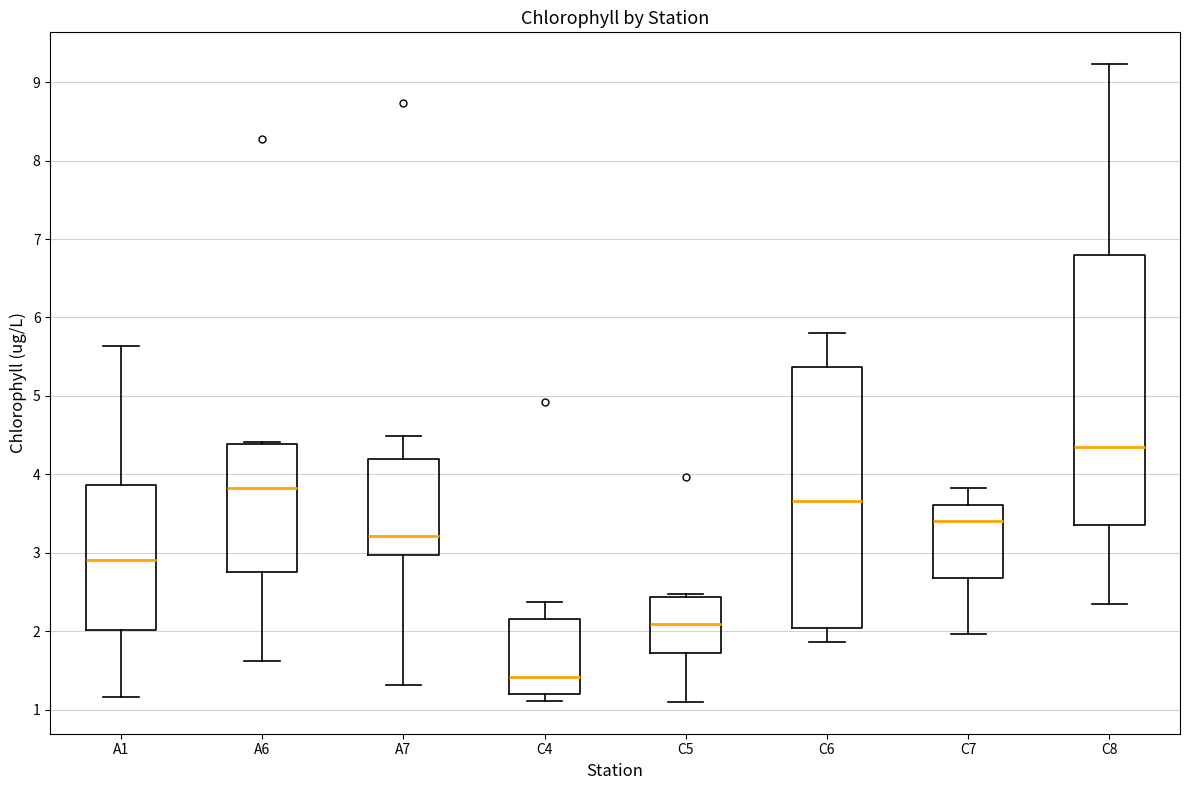

Reading left to right, transcribe this box plot: for each box, give where its median line is, the range the box spans, and where its two whiskers end, as read against the y-axis. The values are not printed on the chart, so give them approximately, as read against the axis.

A1: median 2.9, box 2.0 to 3.9, whiskers 1.2 to 5.6
A6: median 3.8, box 2.8 to 4.4, whiskers 1.6 to 4.4 (just above the box's upper edge)
A7: median 3.2, box 3.0 to 4.2, whiskers 1.3 to 4.5
C4: median 1.4, box 1.2 to 2.2, whiskers 1.1 to 2.4
C5: median 2.1, box 1.7 to 2.4, whiskers 1.1 to 2.5
C6: median 3.7, box 2.0 to 5.4, whiskers 1.9 to 5.8
C7: median 3.4, box 2.7 to 3.6, whiskers 2.0 to 3.8
C8: median 4.4, box 3.4 to 6.8, whiskers 2.3 to 9.2